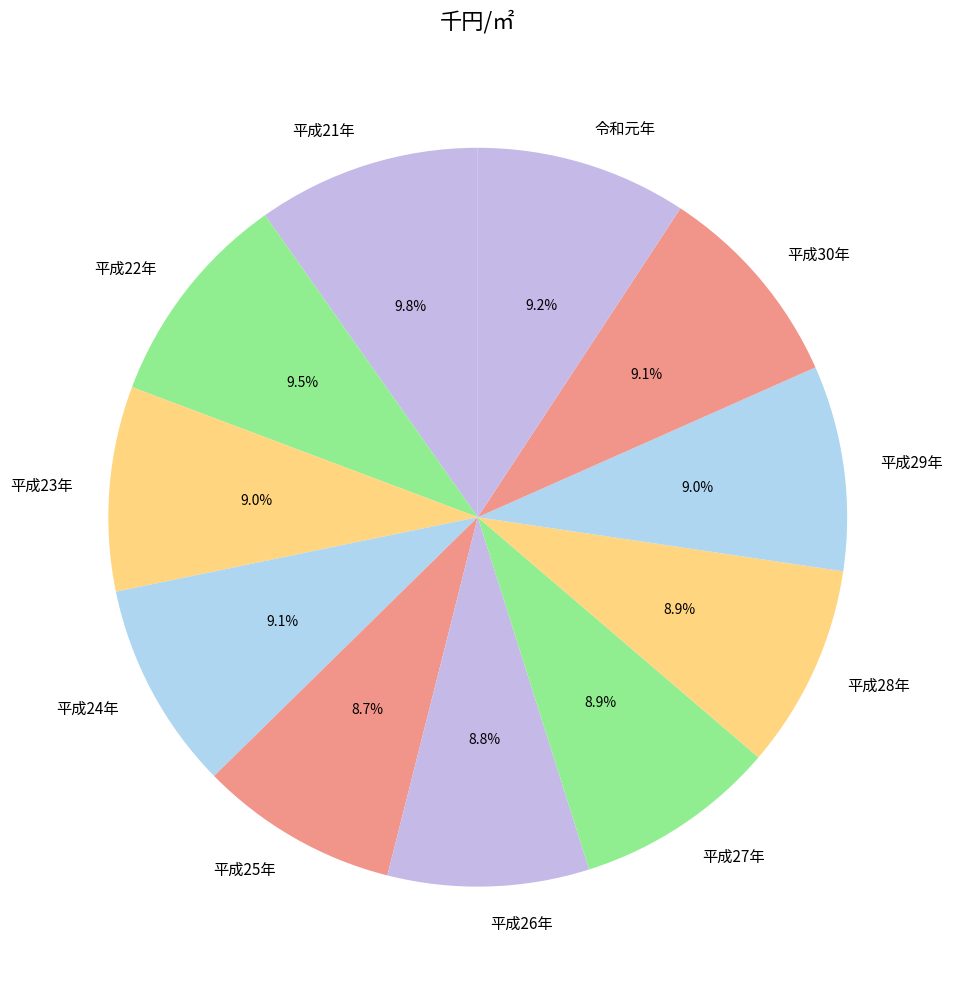

Is there any slice that represents more than half of the pie?

No